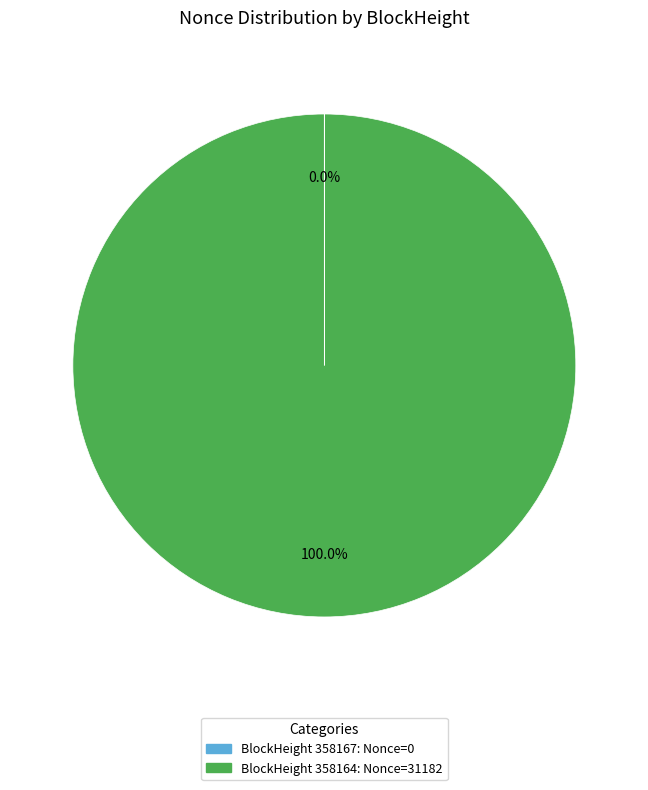

Is there any slice that represents more than half of the pie?

Yes